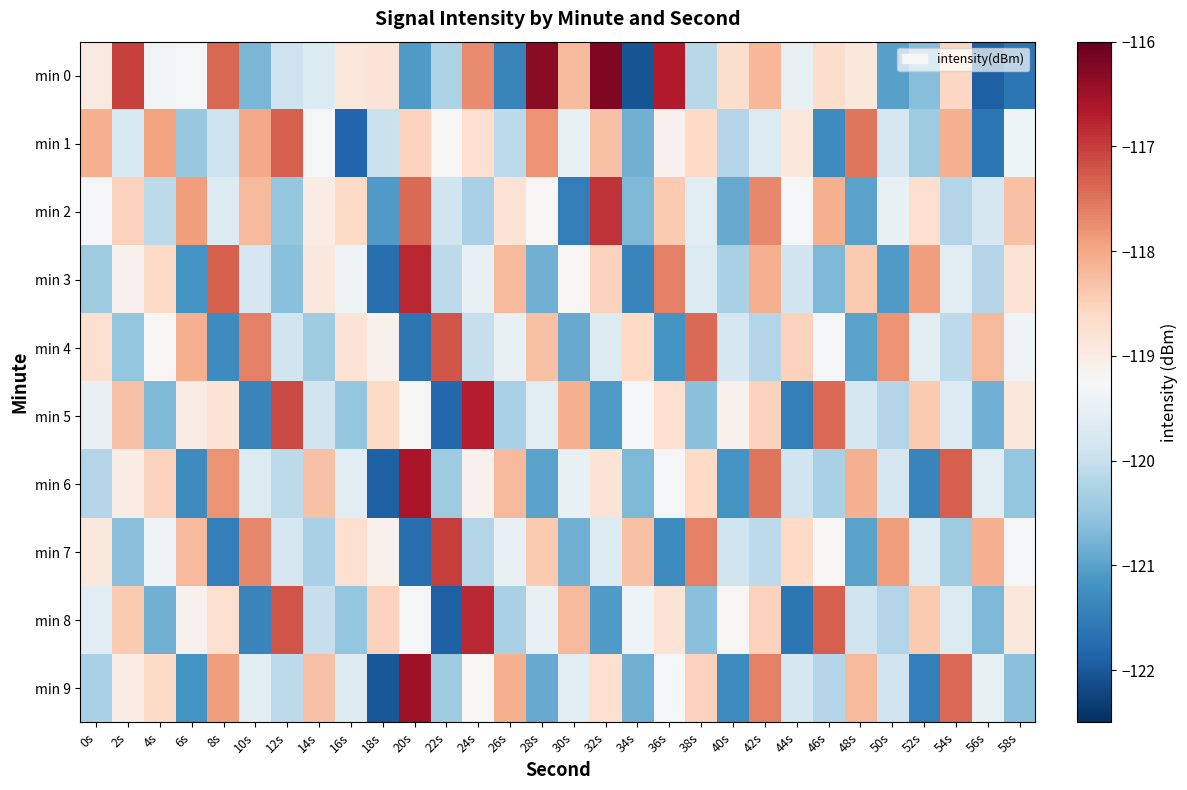

What is the minimum value shown in the chart?

-122.1